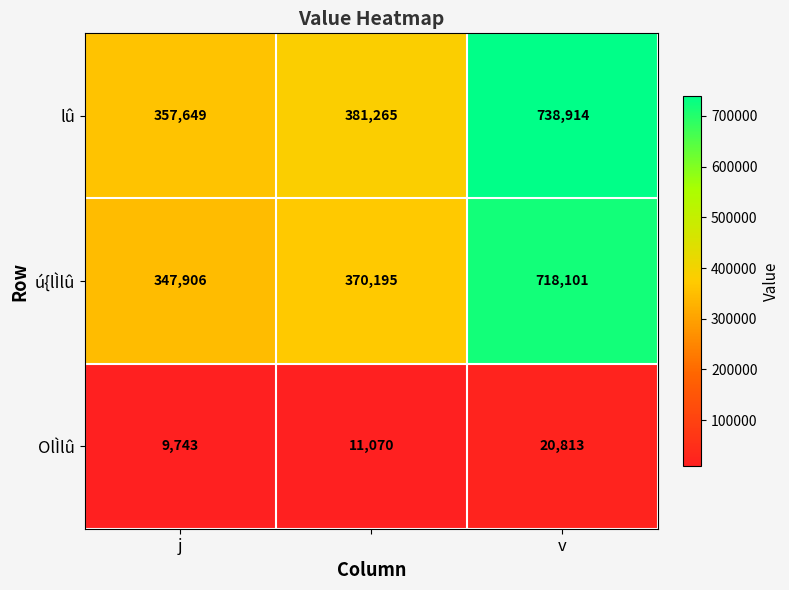

Reading right to left, list all the values displayed in this chart.

lû: 738914	381265	357649
ú{lÌlû: 718101	370195	347906
OlÌlû: 20813	11070	9743